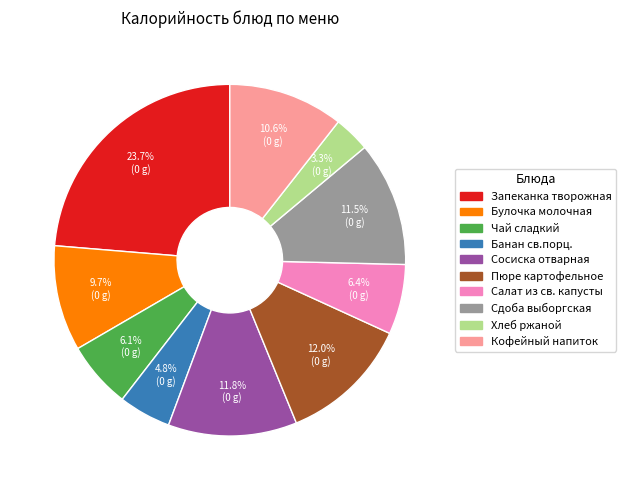

Does any single category account for the majority?

No